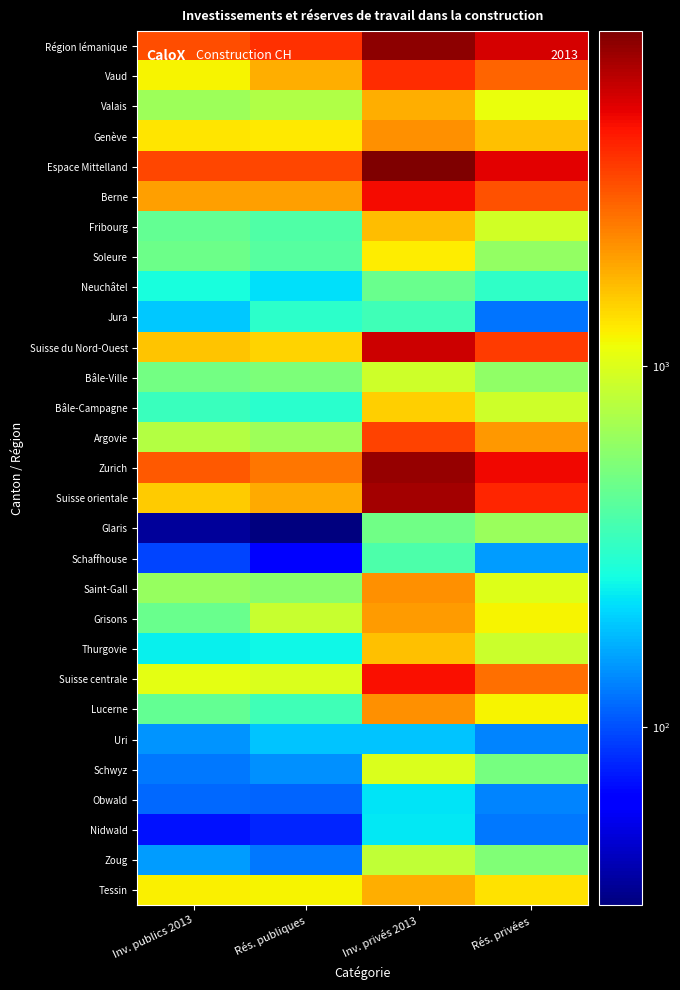

What is the spread (max minus min) of values at Inv. publics 2013?

3332.3